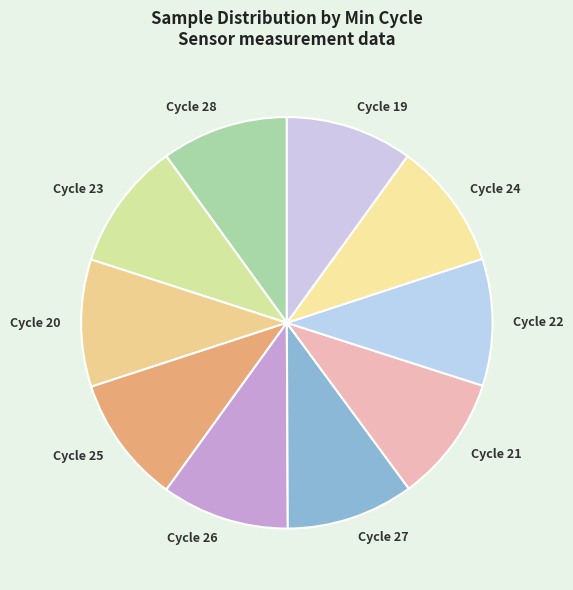

Is the sum of Cycle 26 and Cycle 27 greater than half?

No